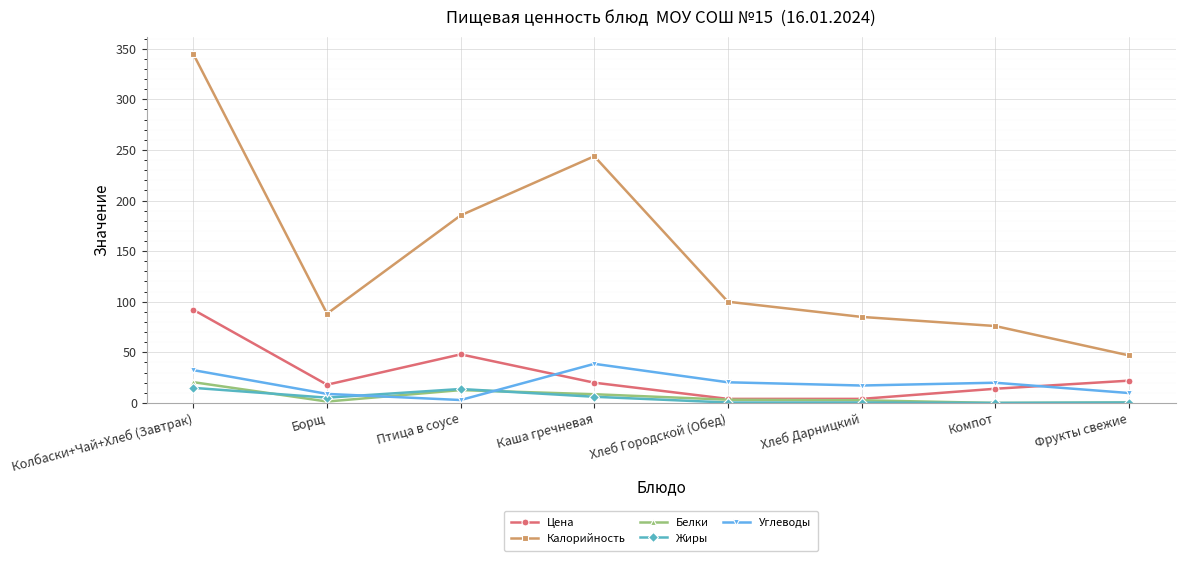

Between Колбаски+Чай+Хлеб (Завтрак) and Компот, which series saw the biggest shift?

Калорийность